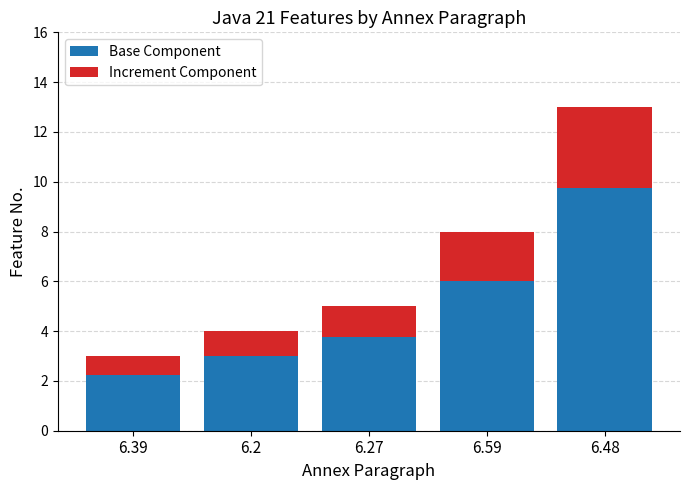

At which label does Base Component reach its peak?

6.48